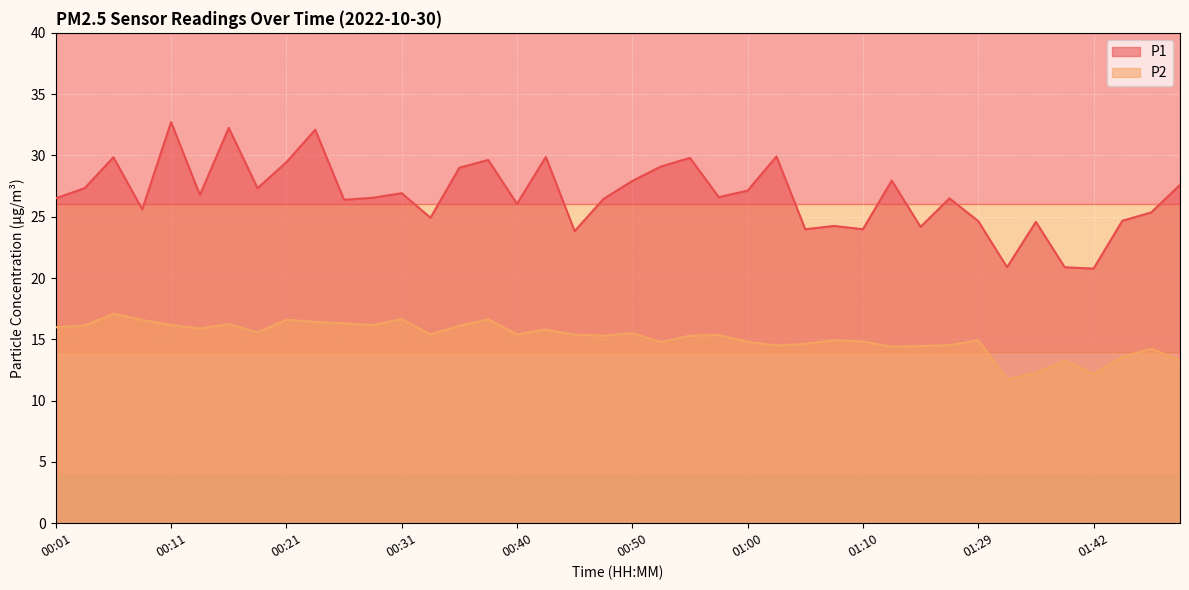

The value of P2 at 00:55 is 5.7. True or false?

False